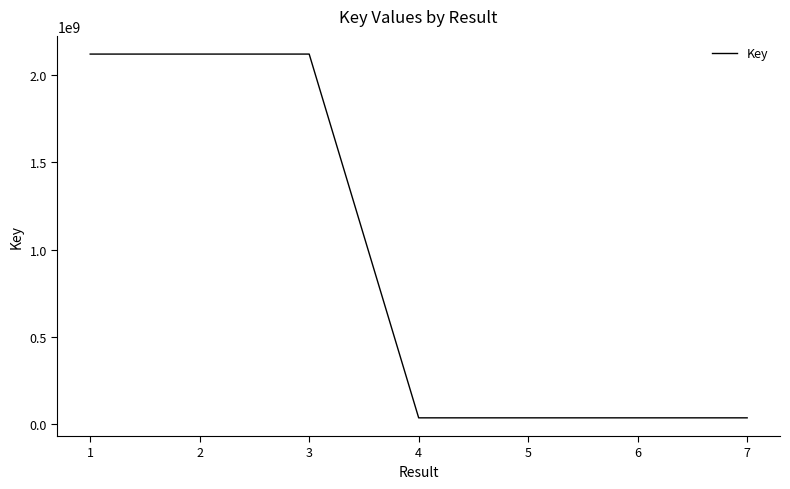

The value at 1 is 3541583589. True or false?

False